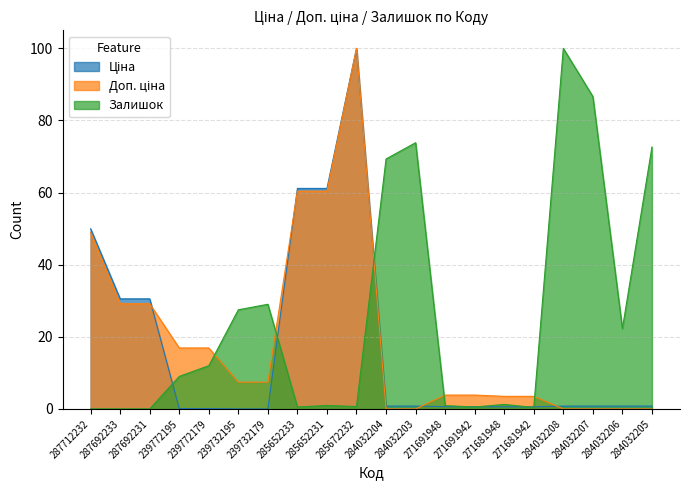

Read the Залишок value at 271681948.

1.2